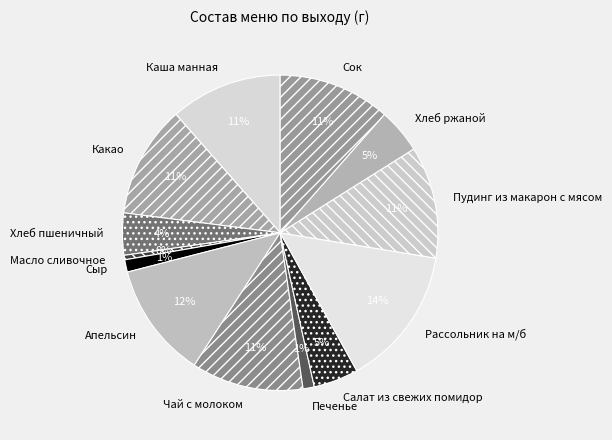

Is Каша манная the majority of the pie?

No